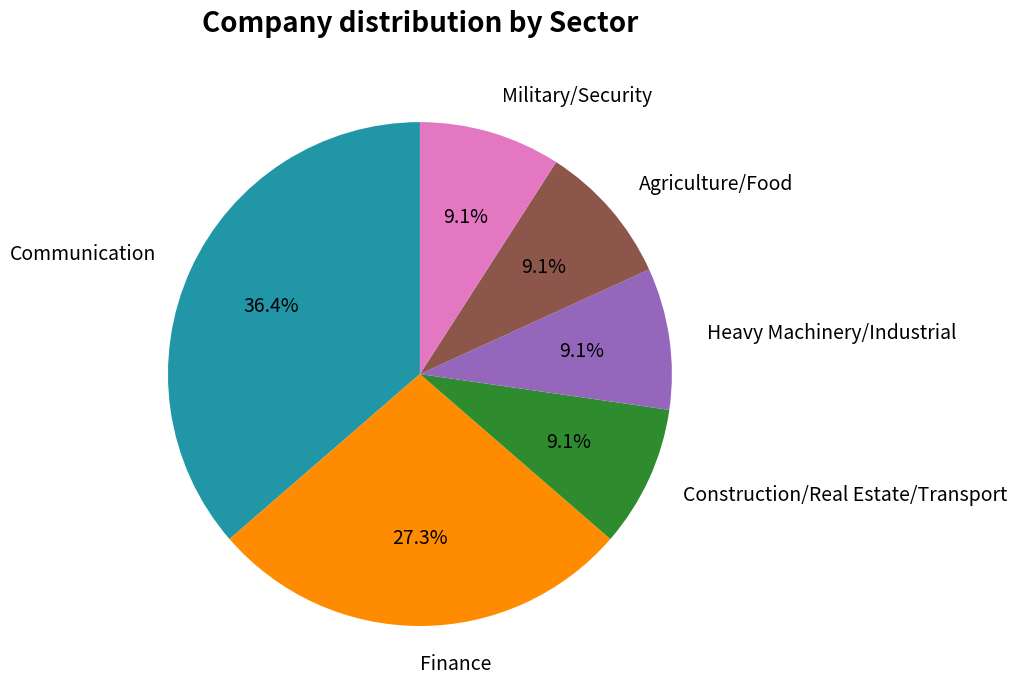

Does any single category account for the majority?

No